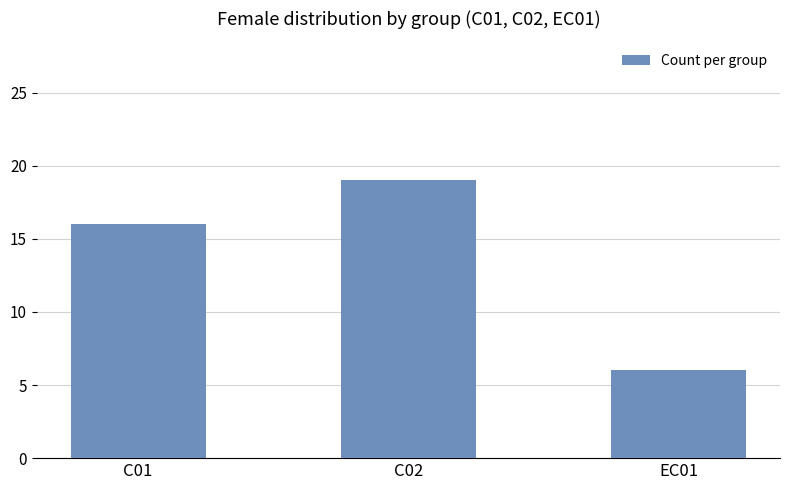

What is the greatest value displayed?

19